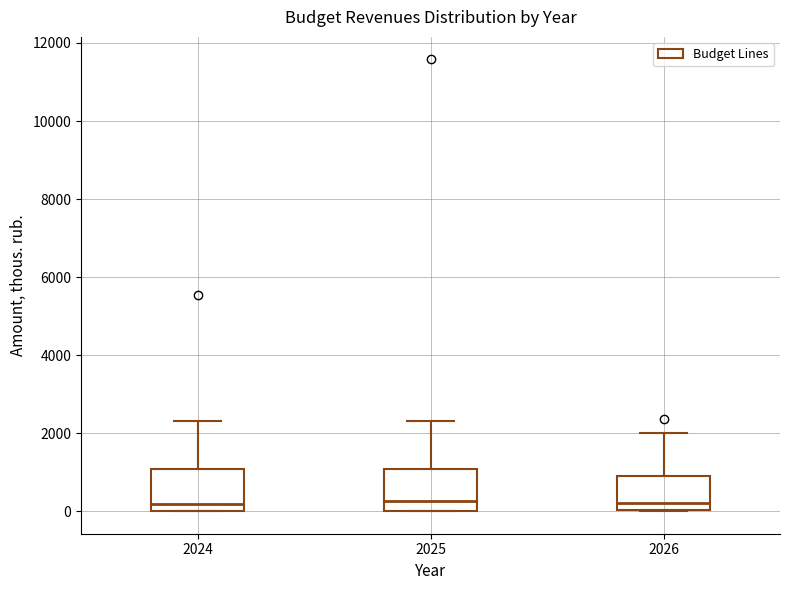

Reading left to right, read every box against the y-axis: the position of its median line, the range the box covers, and the ends of its whiskers. The values are not printed on the chart, so give them approximately, as read against the axis.

2024: median 200, box 0 to 1000, whiskers 0 to 2200
2025: median 200, box 0 to 1000, whiskers 0 to 2400
2026: median 200, box 0 to 800, whiskers 0 to 2000